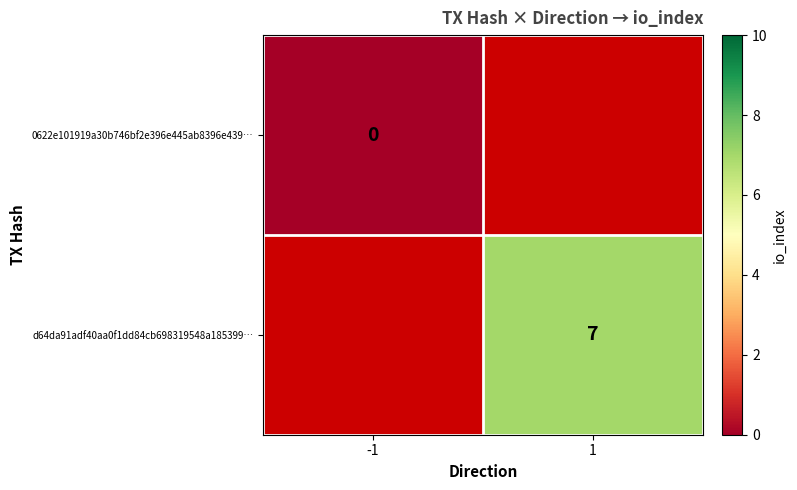

Is the value of d64da91adf40aa0f1dd84cb698319548a185399… at 1 greater than the value of 0622e101919a30b746bf2e396e445ab8396e439… at -1?

Yes